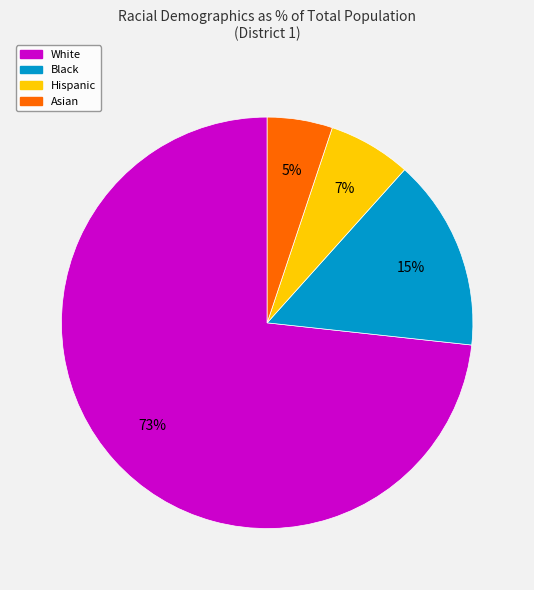

Is White the majority of the pie?

Yes